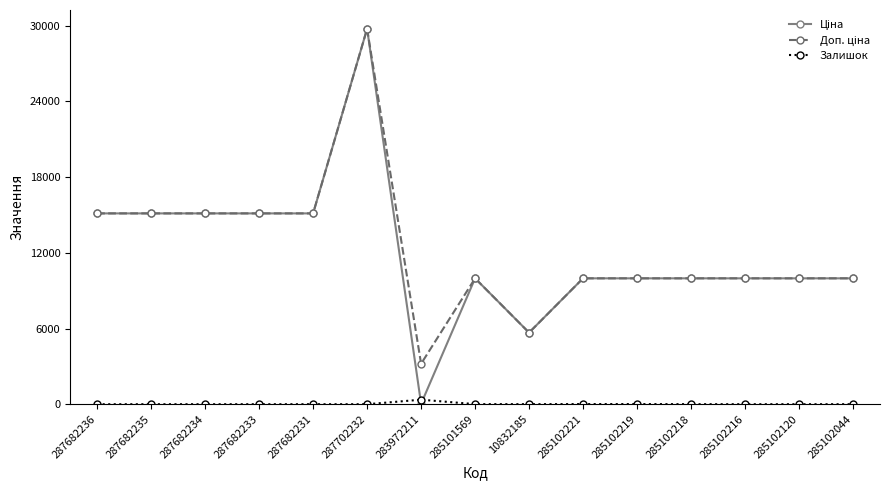

What is the total value across all series at 287682234?

30240.0